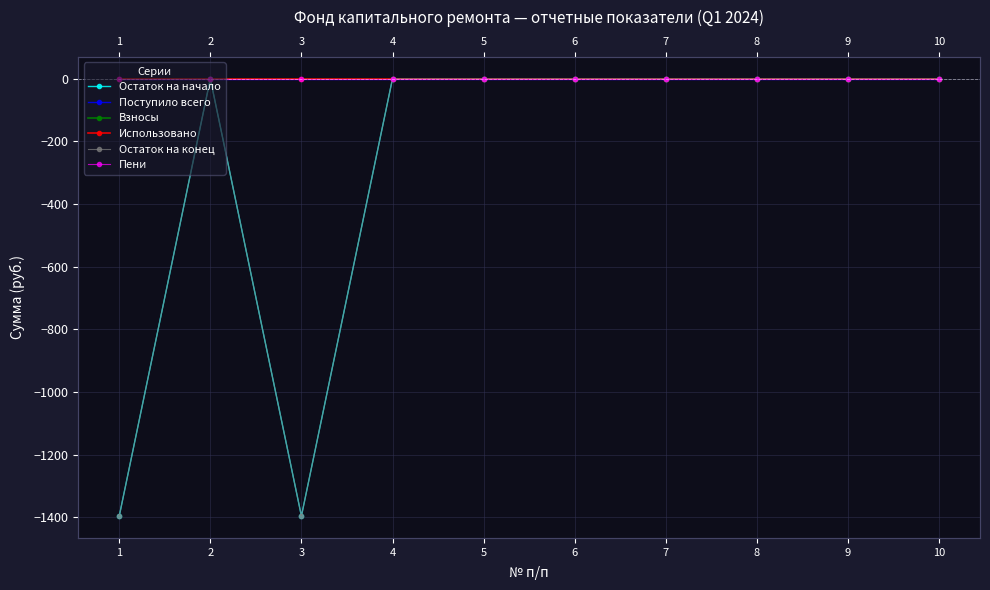

Which category has the highest value in the Поступило всего series?

1